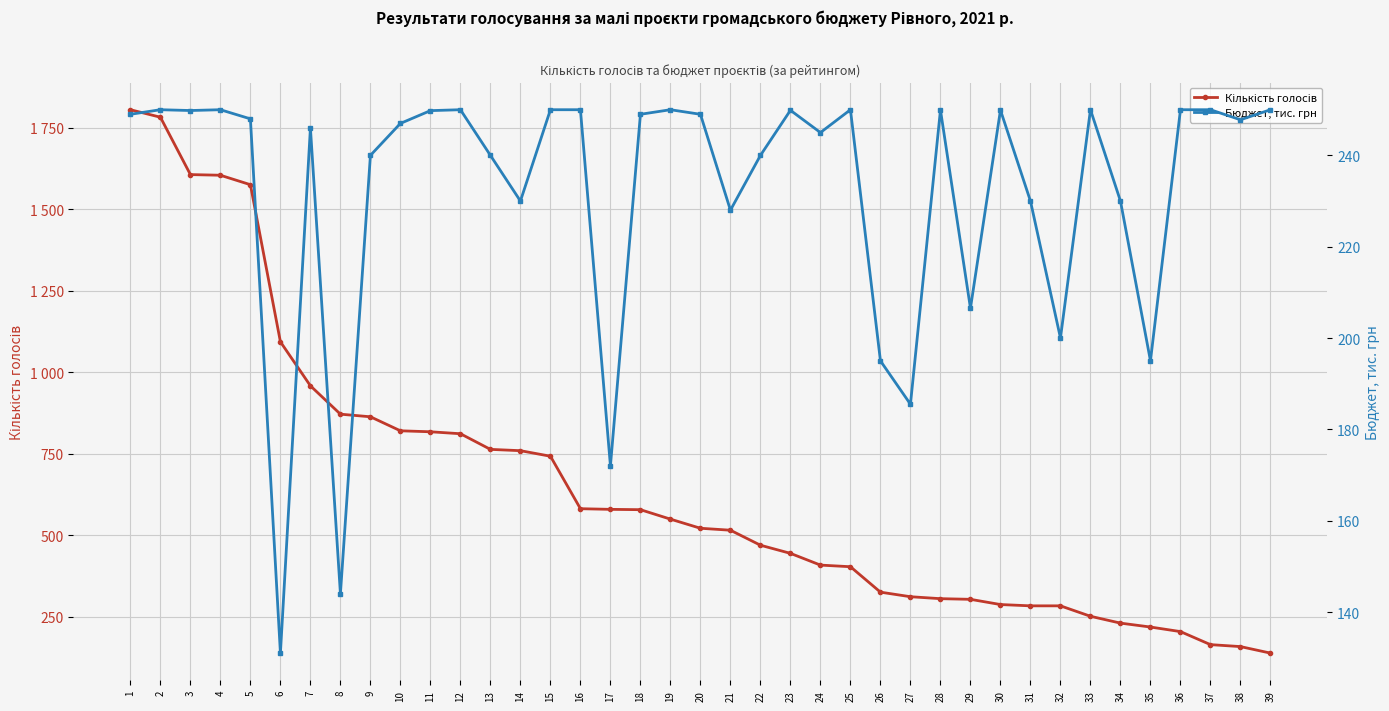

The value of Бюджет, тис. грн at 20 is 249.0. True or false?

True